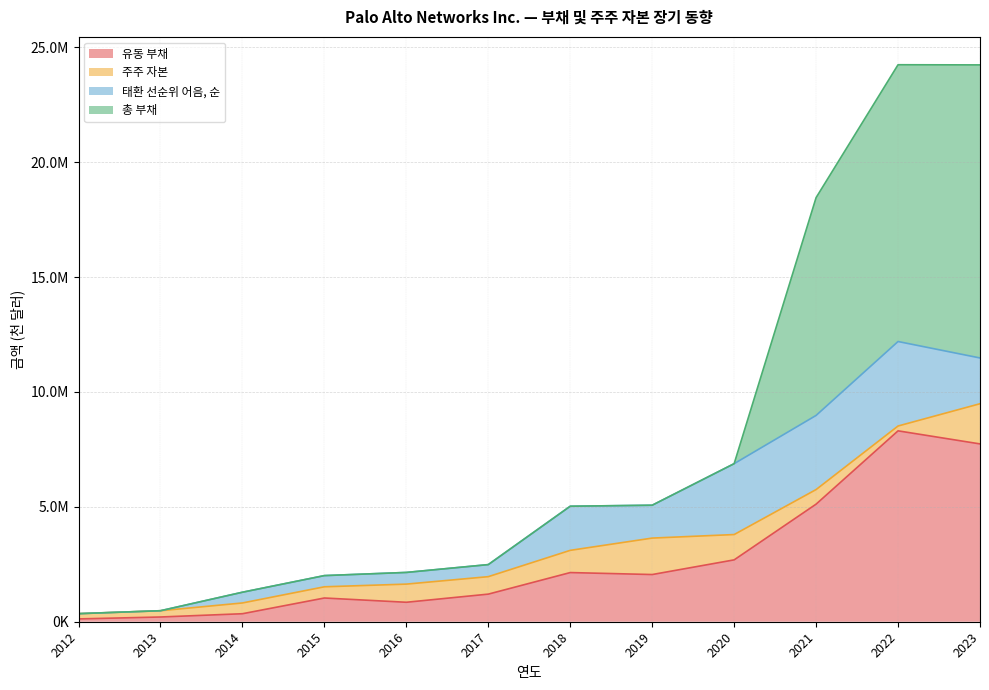

Does the chart display data point markers on the line(s)?

No